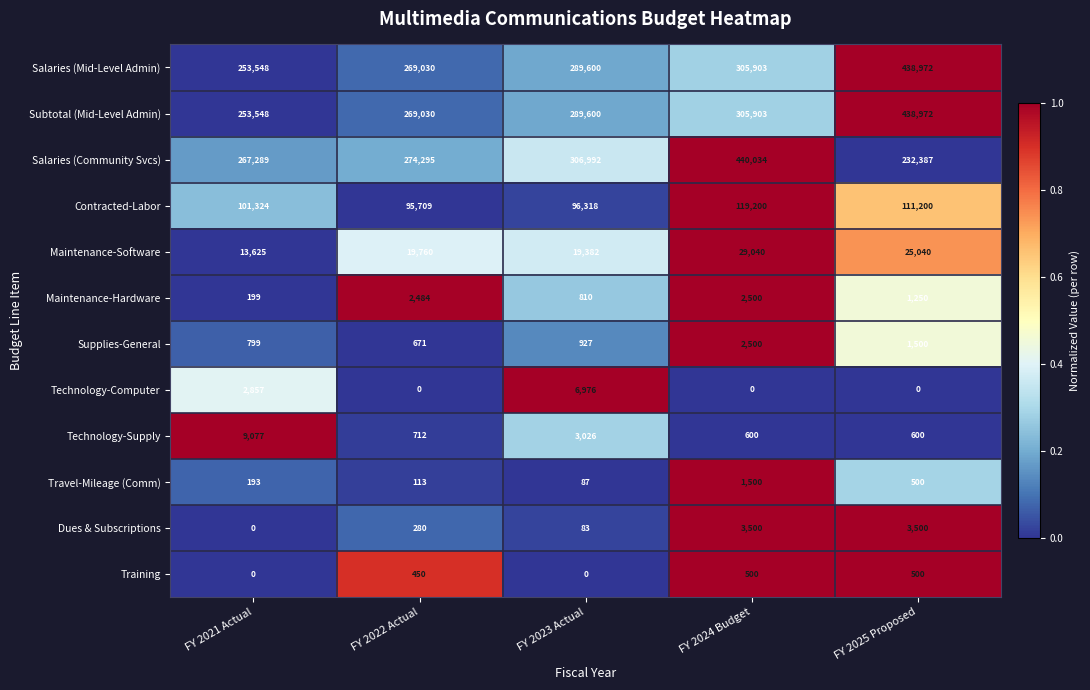

Which series has the largest range (max minus min)?

Salaries (Community Svcs)